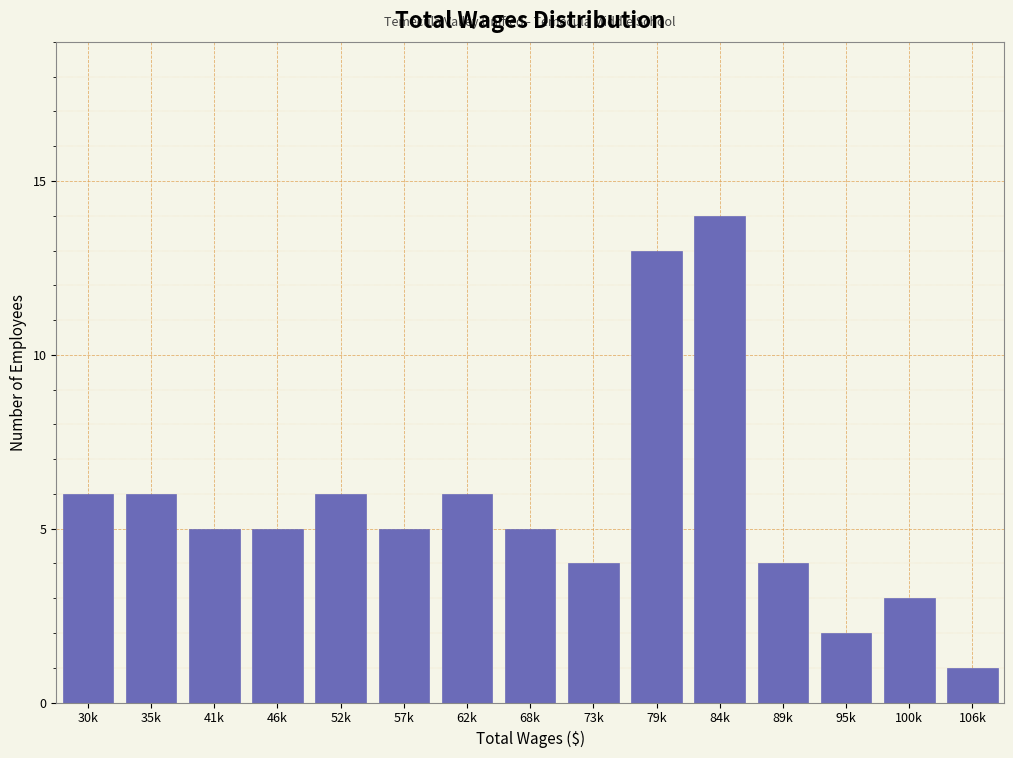

Reading right to left, what are all the values shown in this chart?

106k=1	100k=3	95k=2	89k=4	84k=14	79k=13	73k=4	68k=5	62k=6	57k=5	52k=6	46k=5	41k=5	35k=6	30k=6